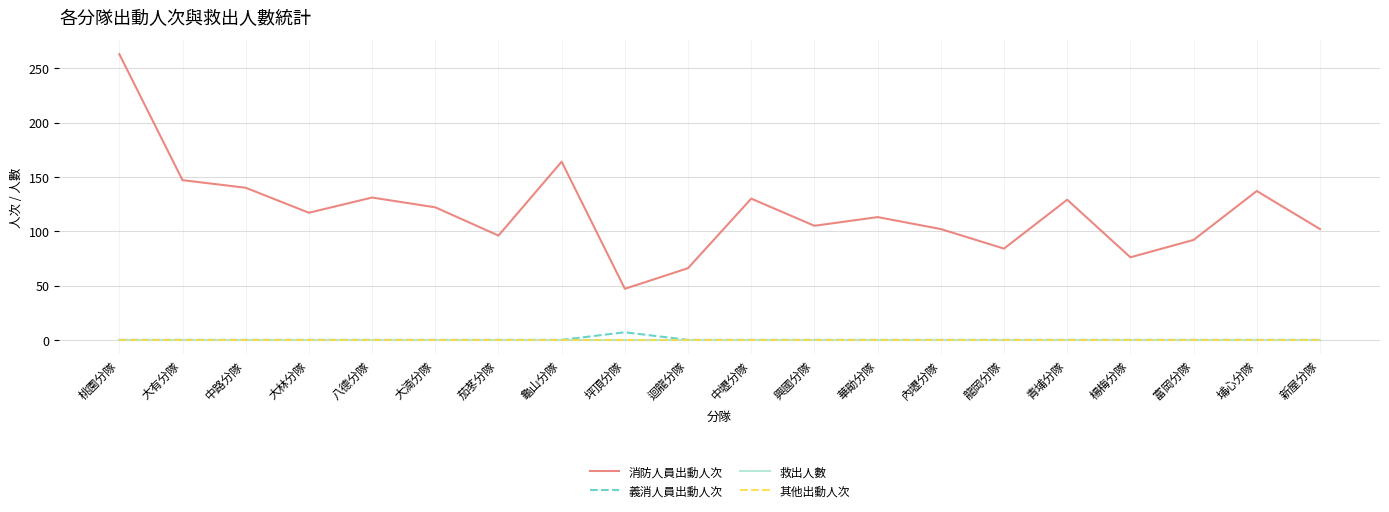

At which label is 消防人員出動人次 closest to 155?

大有分隊